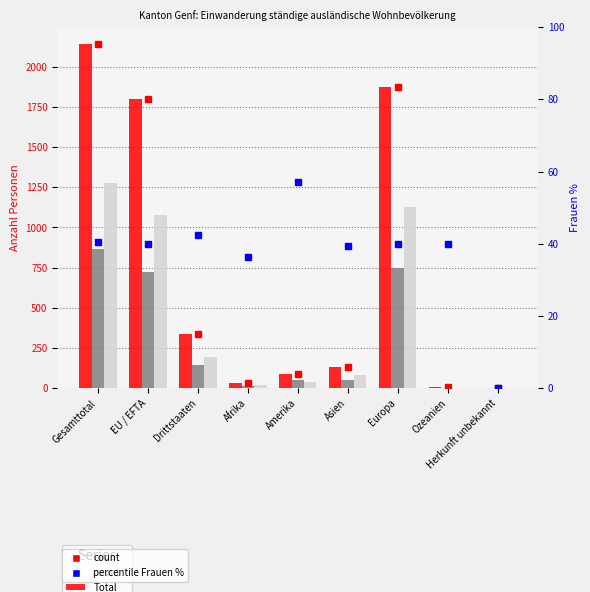

Is the value of Männer at Afrika greater than the value of count at Ozeanien?

Yes